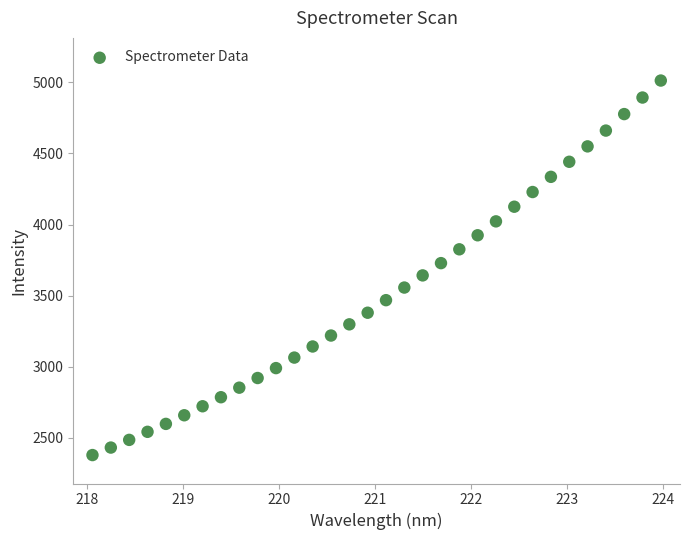

What is the range of X values (max minus min)?

5.9